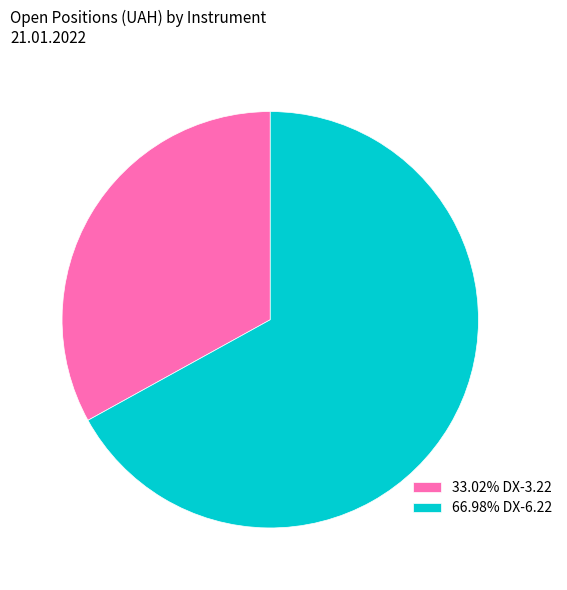

Is 33.02% DX-3.22 the majority of the pie?

No